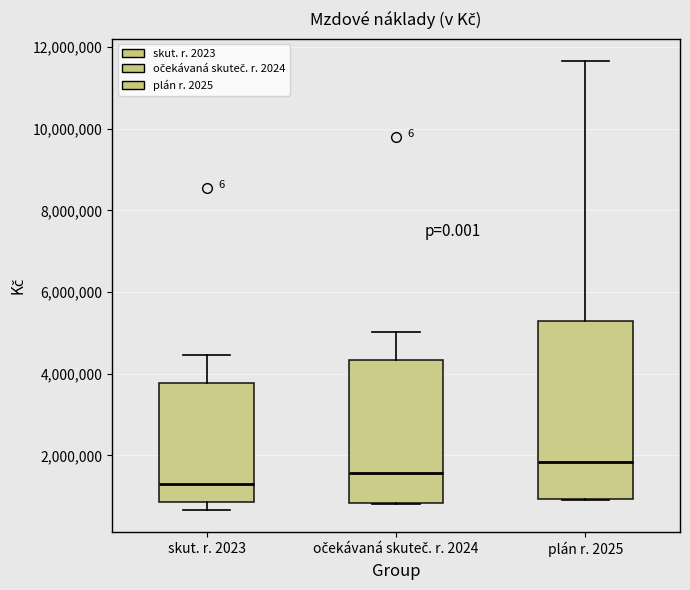

Comparing the boxes themselves (not the whiskers), which one is the tallest?

plán r. 2025